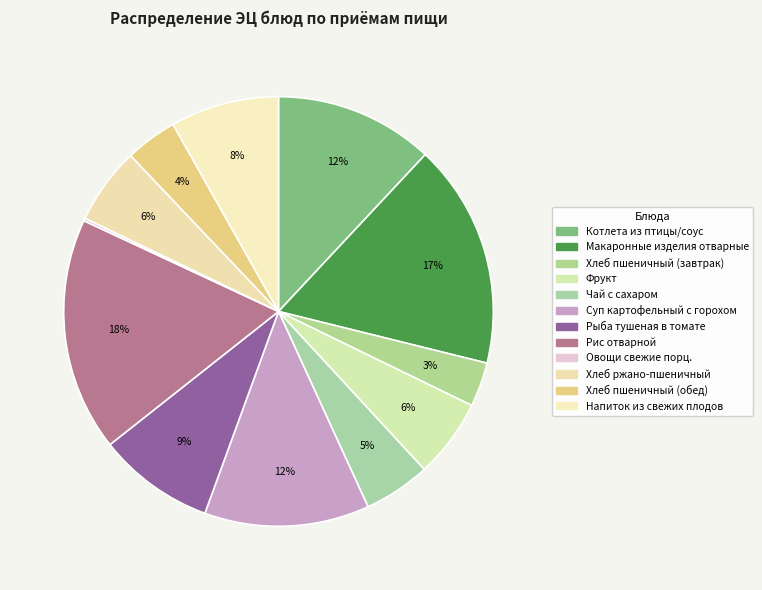

The Макаронные изделия отварные slice represents 9% of the pie. True or false?

False